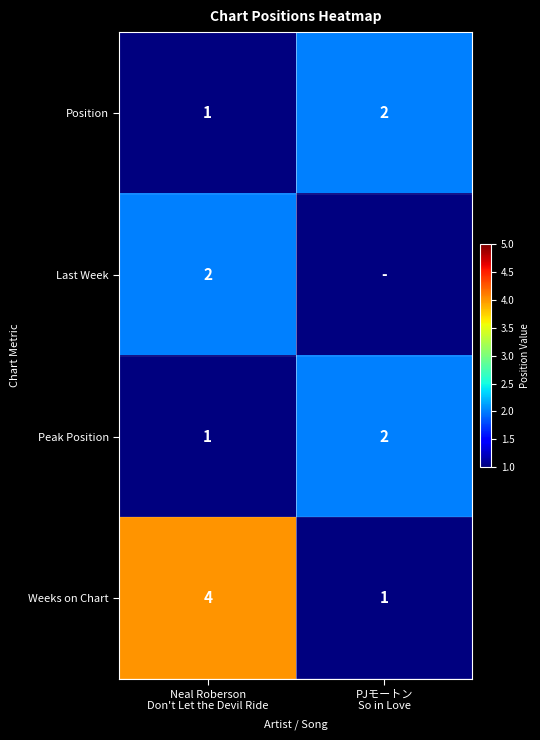

What is the difference between the maximum and minimum values in the Weeks on Chart series?

3